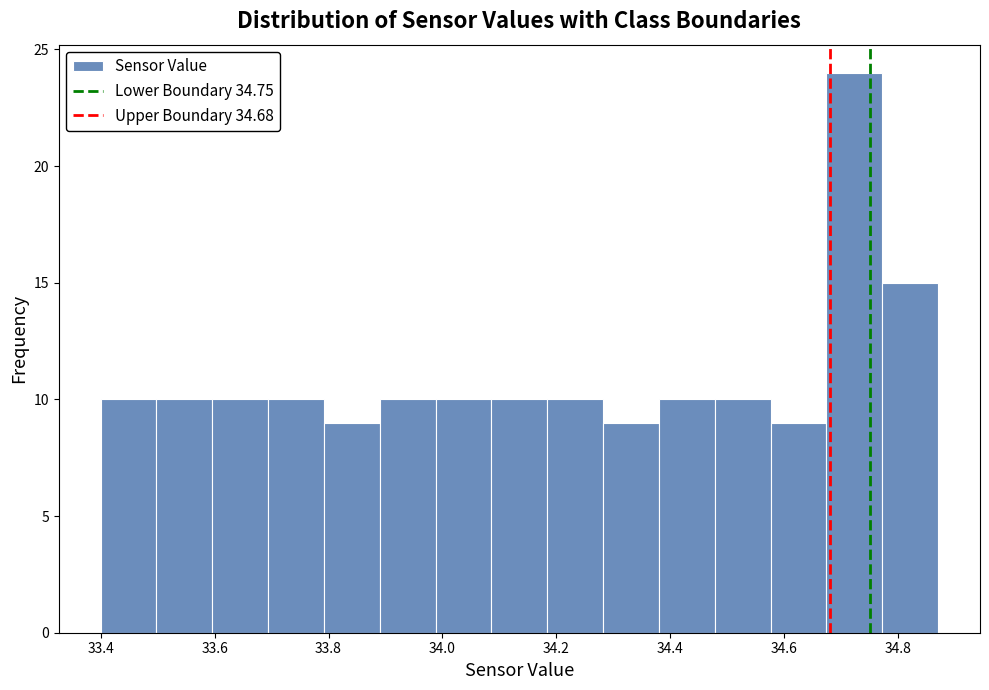

Over which range of the x-axis is the bar tallest?

34.674 to 34.772